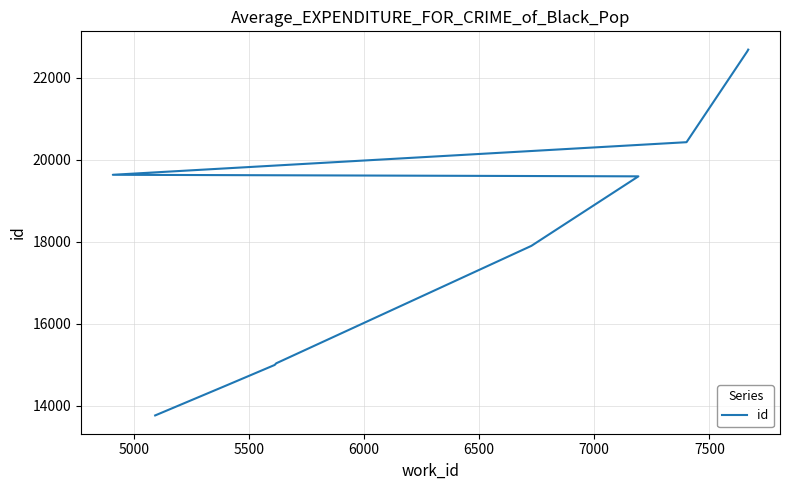

What is the sum of all values?

181184